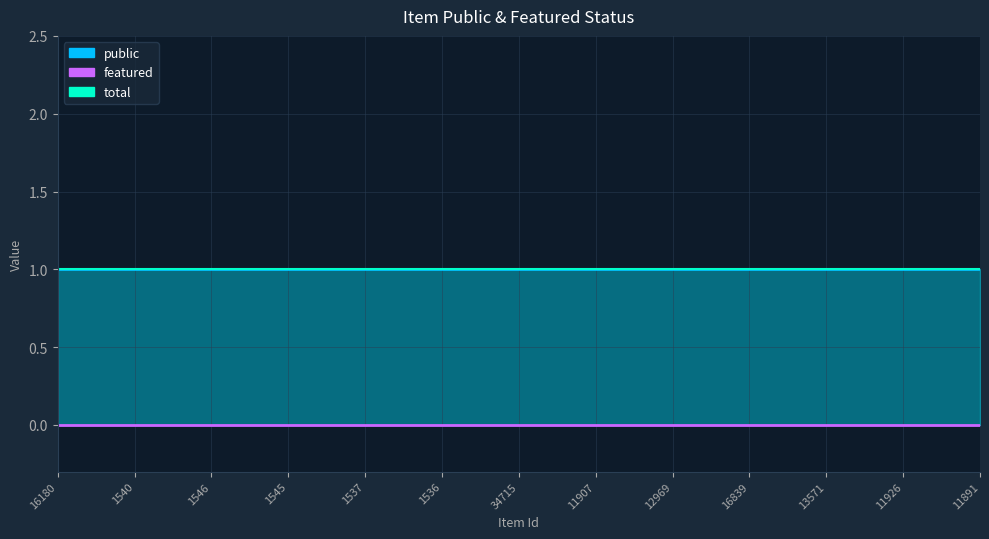

True or false: featured has more than 1 interior local peaks.

False